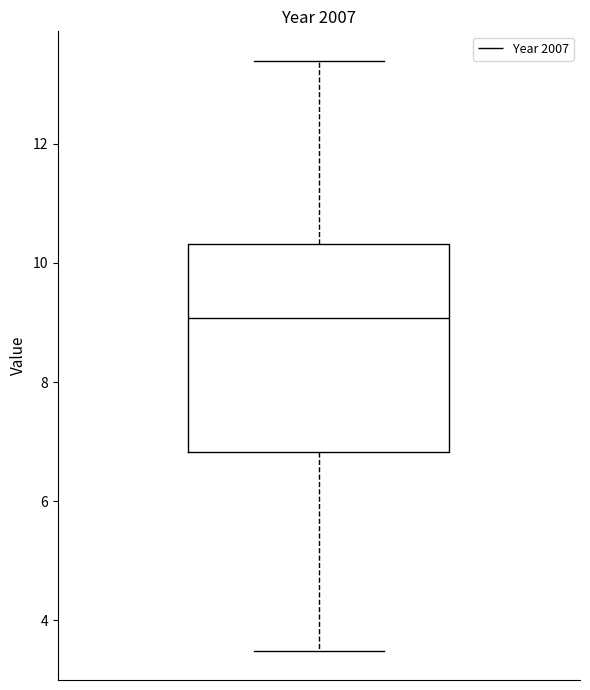

Read this box plot against the y-axis: the position of the median line, the range covered by the box, and the ends of both whiskers. The values are not printed on the chart, so give them approximately, as read against the axis.

median 9.0, box 6.8 to 10.4, whiskers 3.4 to 13.4